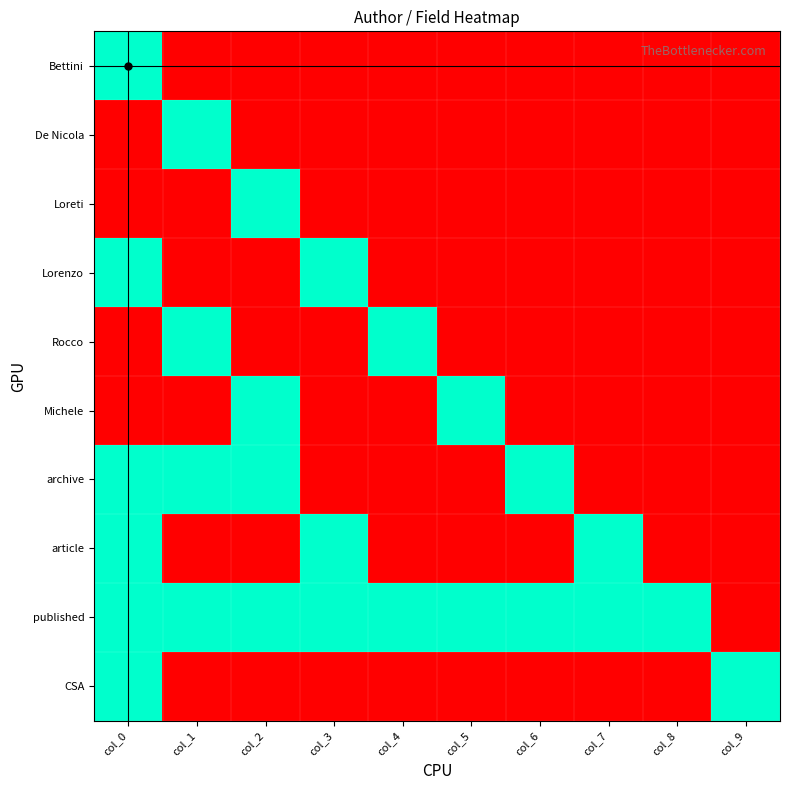

Rank the series by their maximum value, from highest to lowest.

Bettini, De Nicola, Loreti, Lorenzo, Rocco, Michele, archive, article, published, CSA